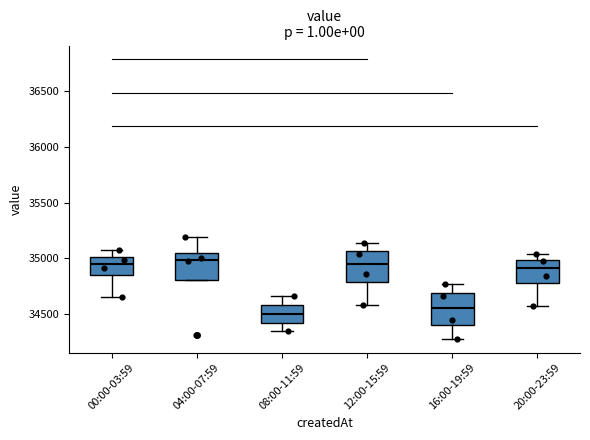

Reading left to right, transcribe this box plot: for each box, give where its median line is, the range the box spans, and where its two whiskers end, as read against the y-axis. The values are not printed on the chart, so give them approximately, as read against the axis.

00:00-03:59: median 34950, box 34850 to 35000, whiskers 34650 to 35050
04:00-07:59: median 35000, box 34800 to 35050, whiskers 34800 to 35200
08:00-11:59: median 34500, box 34400 to 34600, whiskers 34350 to 34650
12:00-15:59: median 34950, box 34800 to 35050, whiskers 34600 to 35150
16:00-19:59: median 34550, box 34400 to 34700, whiskers 34300 to 34750
20:00-23:59: median 34900, box 34750 to 35000, whiskers 34550 to 35050